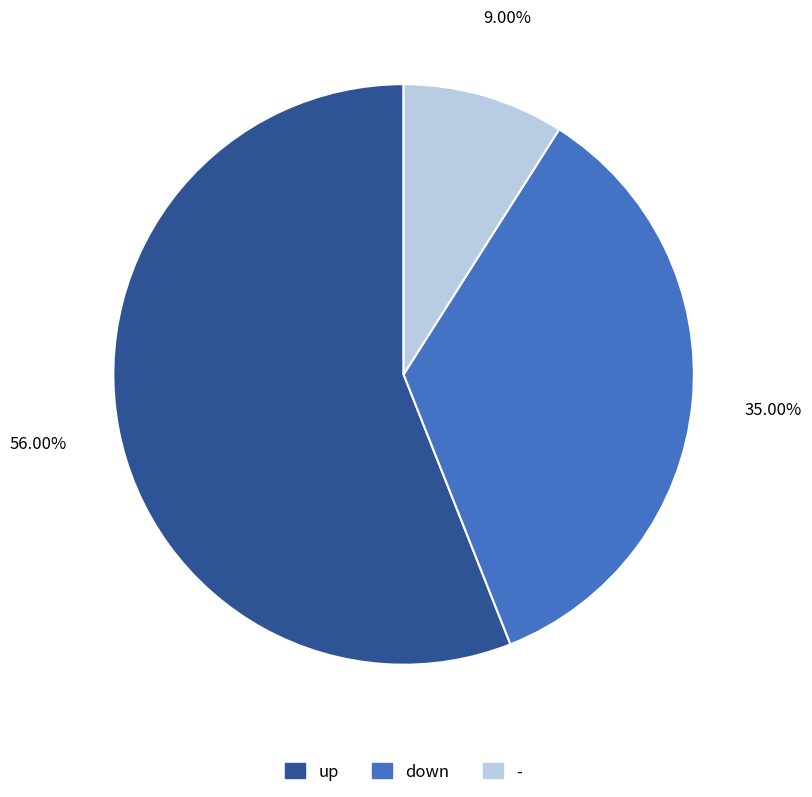

Which has a higher value, down or -?

down